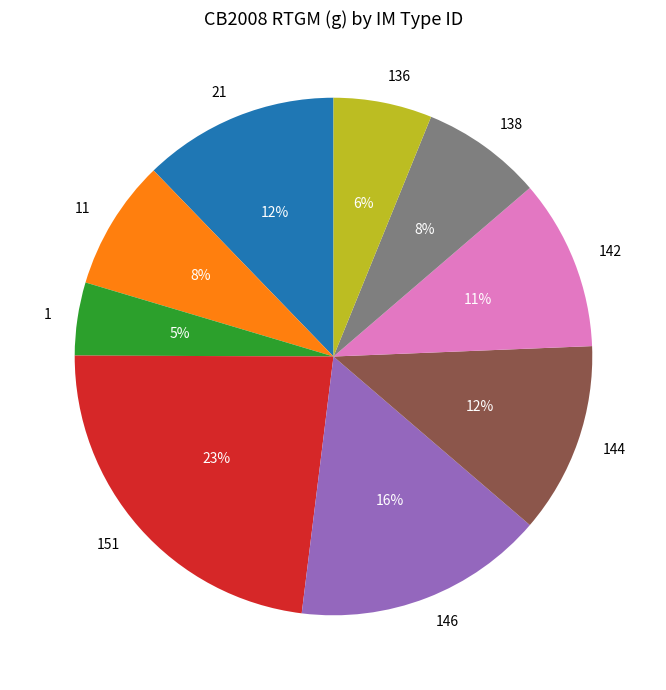

The 144 slice represents 12% of the pie. True or false?

True